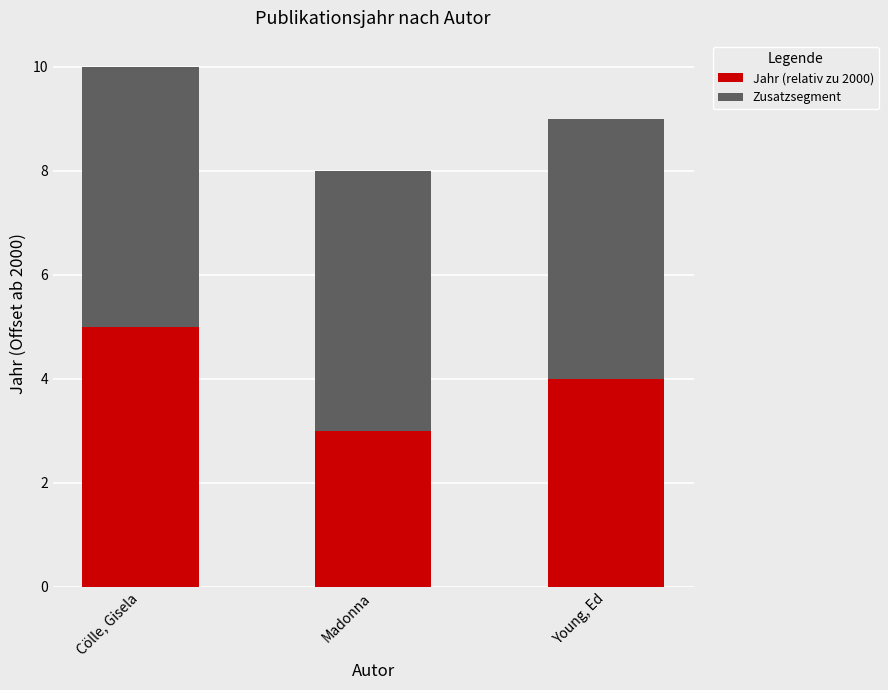

The Jahr (relativ zu 2000) series shows 1 at Madonna. True or false?

False